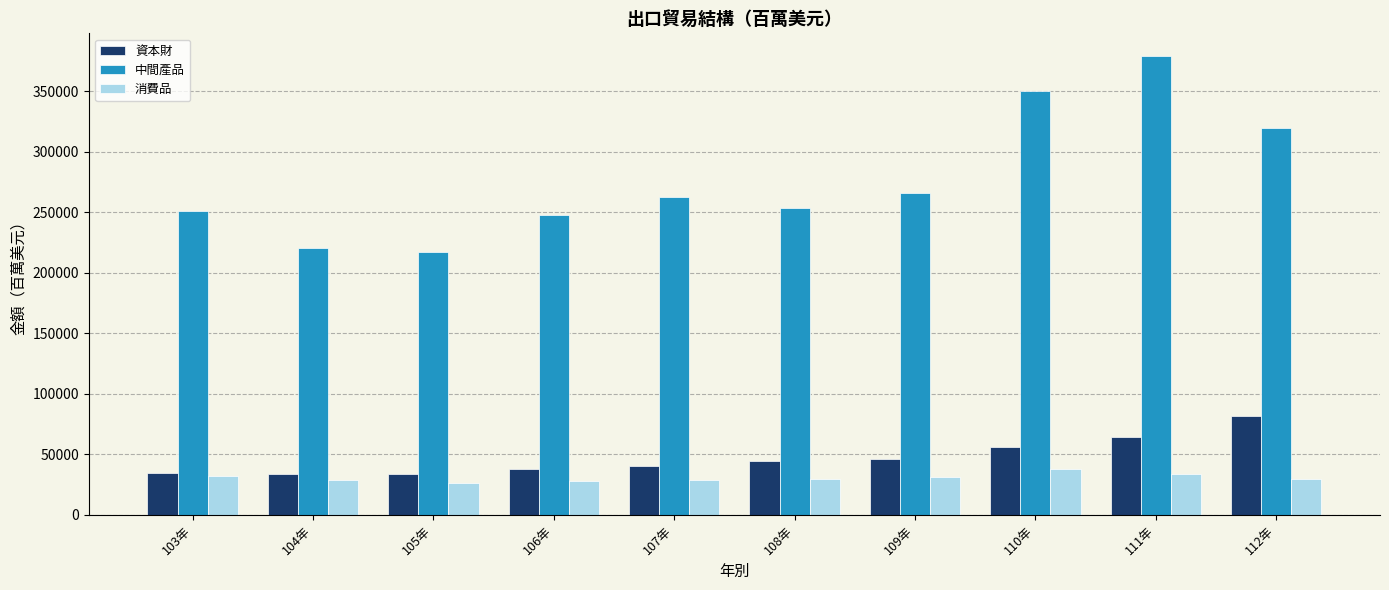

What is the minimum value shown in the chart?

26647.6